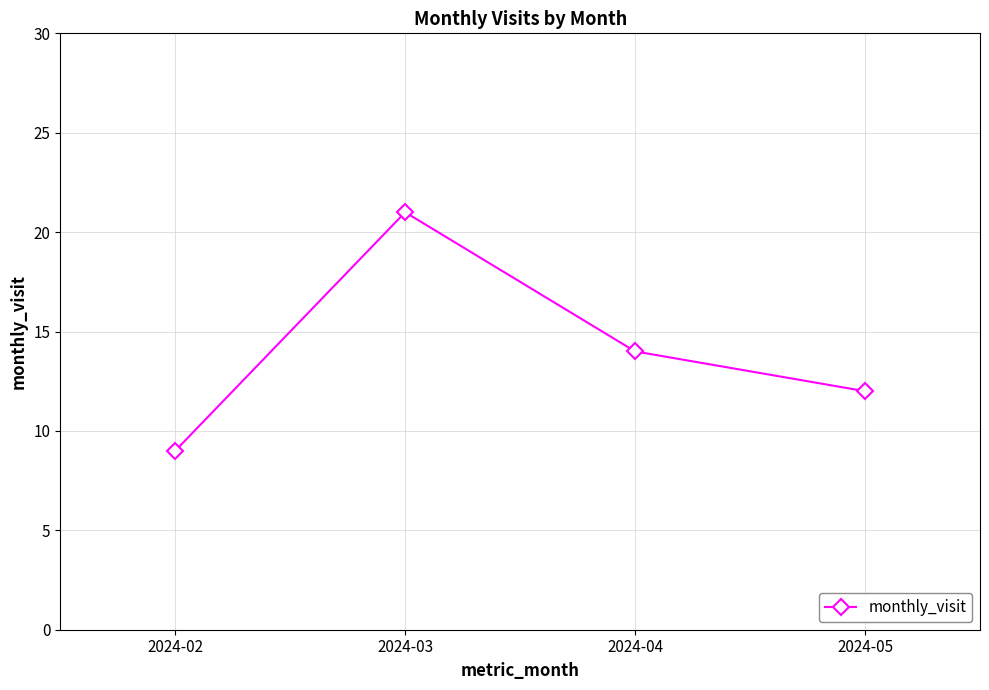

Is this an area chart (filled region under the line)?

No